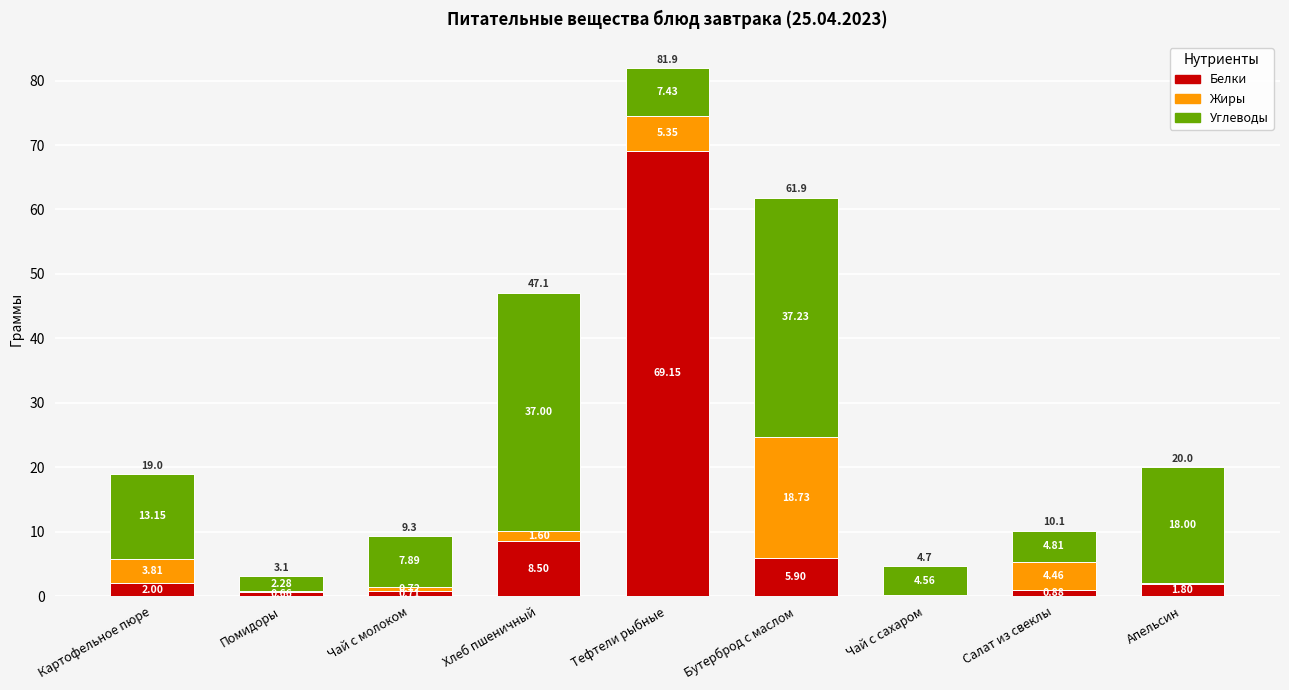

What are all the series names shown in the legend?

Белки, Жиры, Углеводы